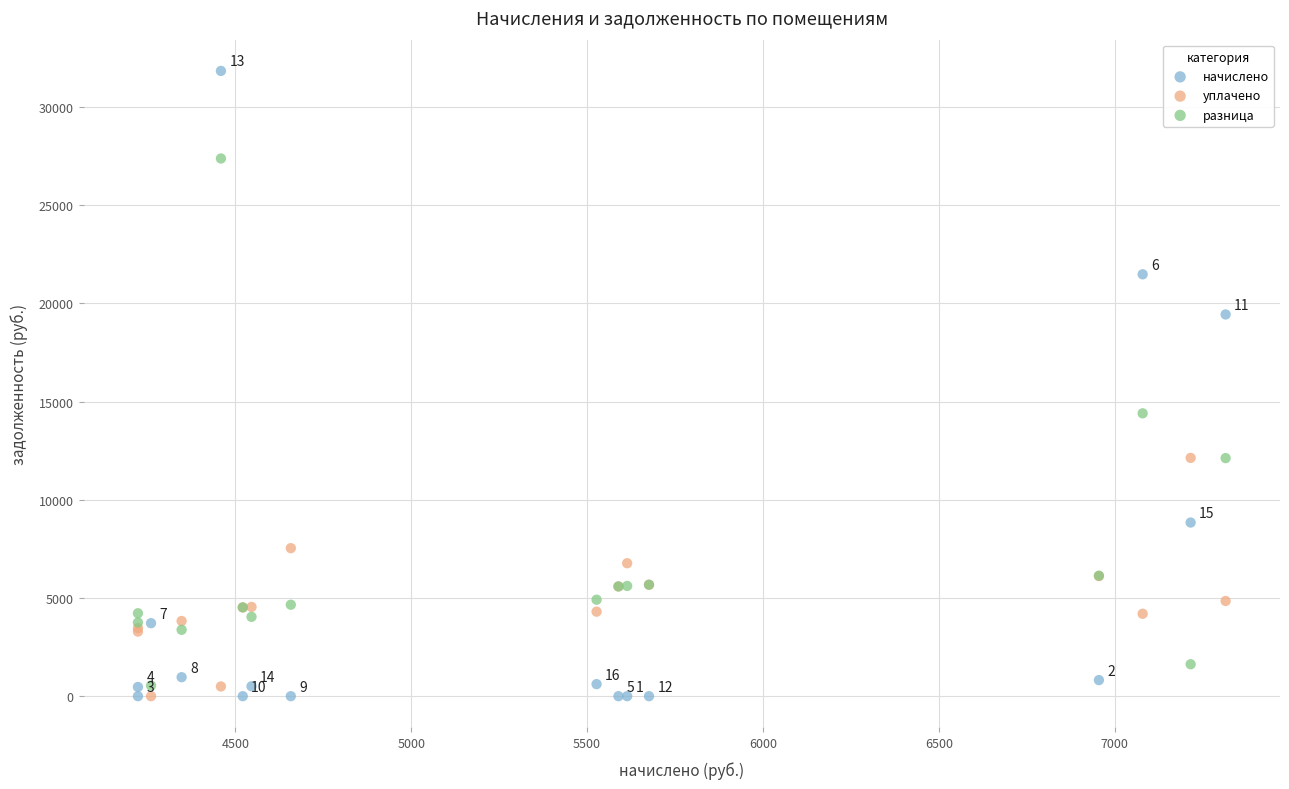

Which series reaches the maximum Y coordinate?

начислено